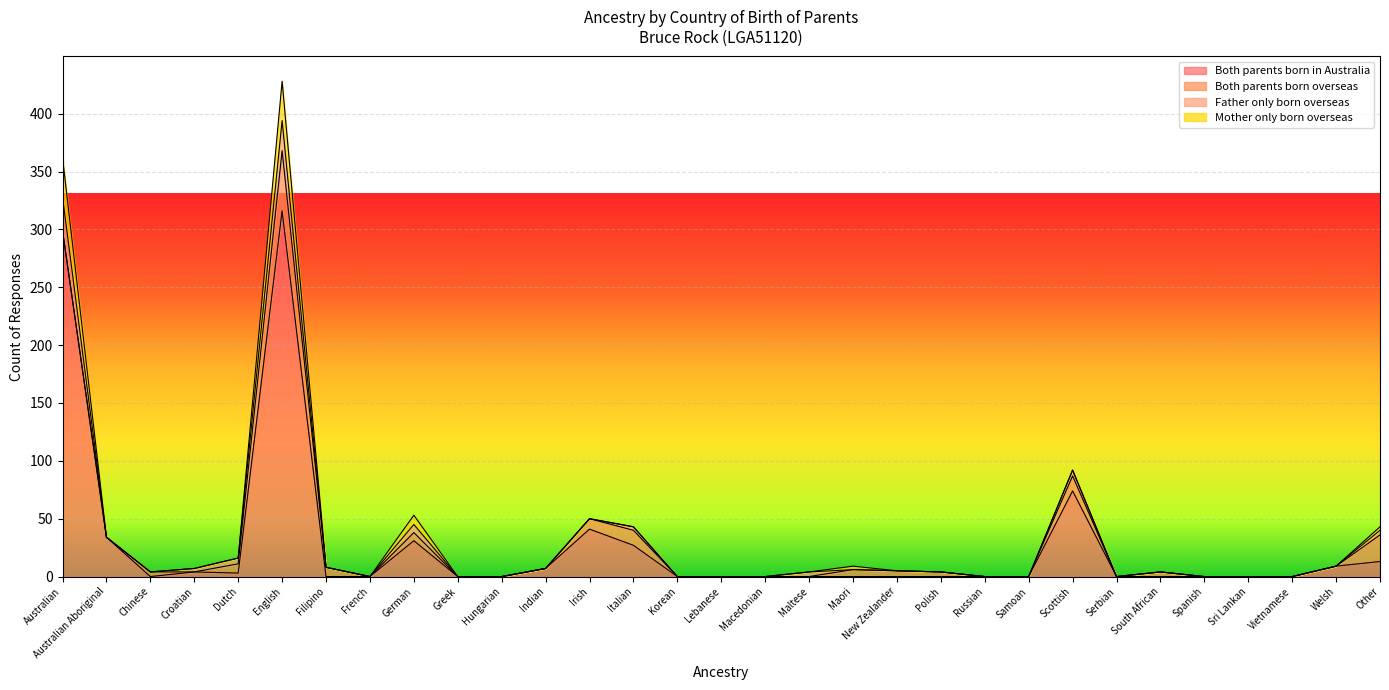

Which series has the widest spread of values?

Both parents born in Australia